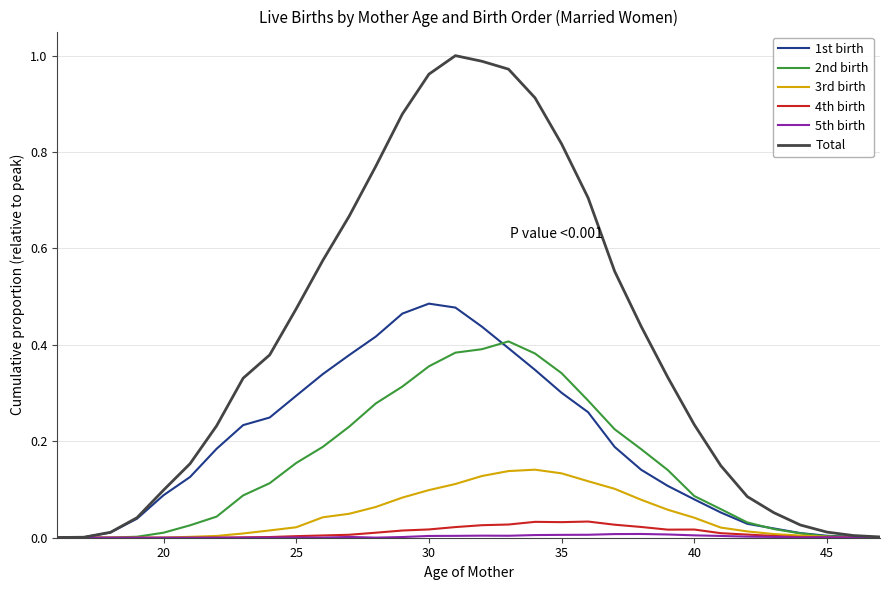

Which series has the largest total across all categories?

Total